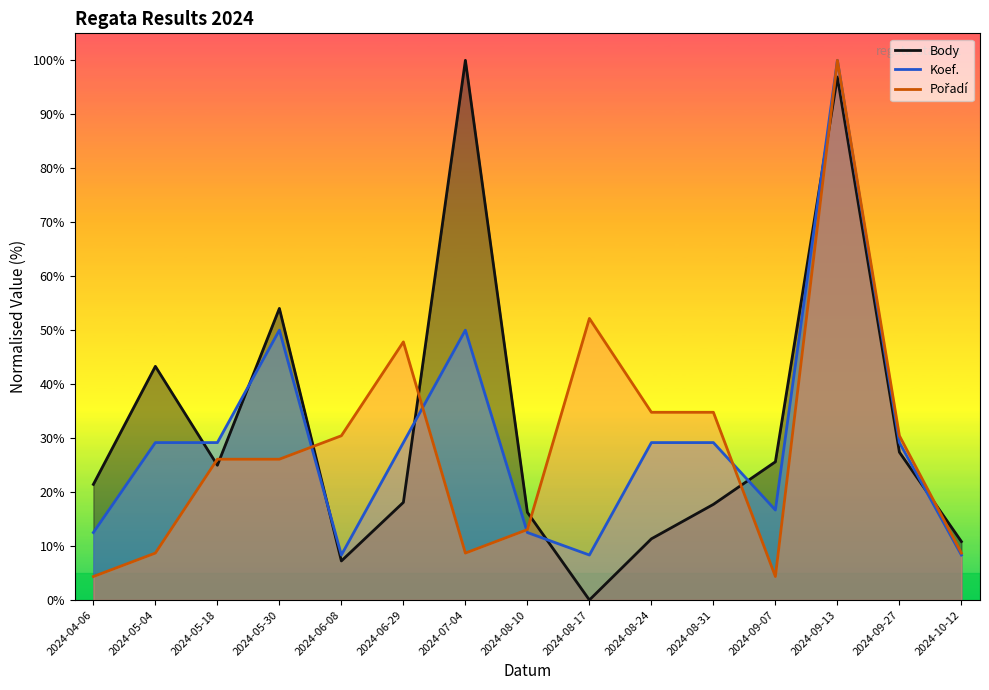

Is the value of Body at 2024-04-06 greater than the value of Koef. at 2024-10-12?

Yes